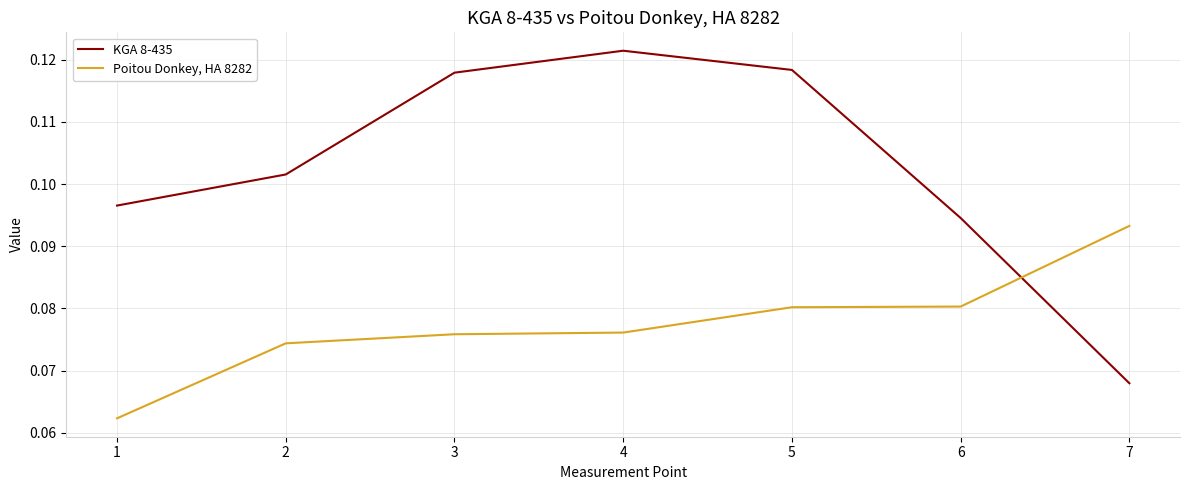

Does the chart have visible grid lines?

Yes